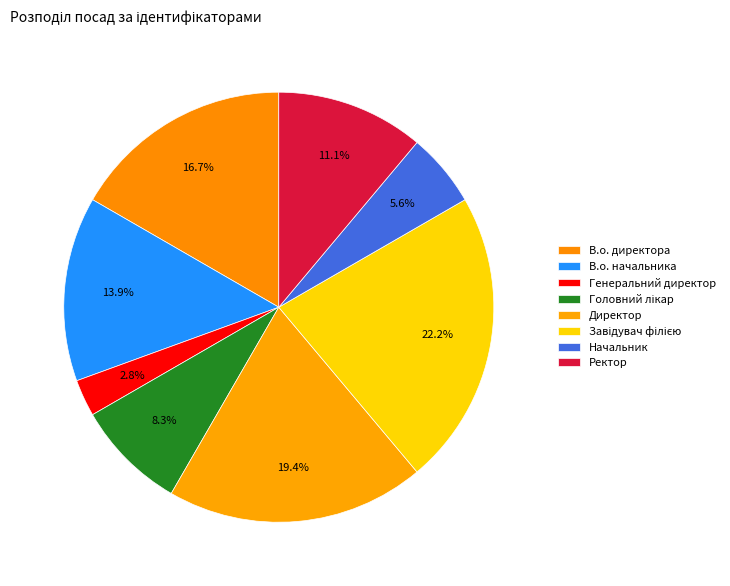

Count the number of slices in the pie.

8